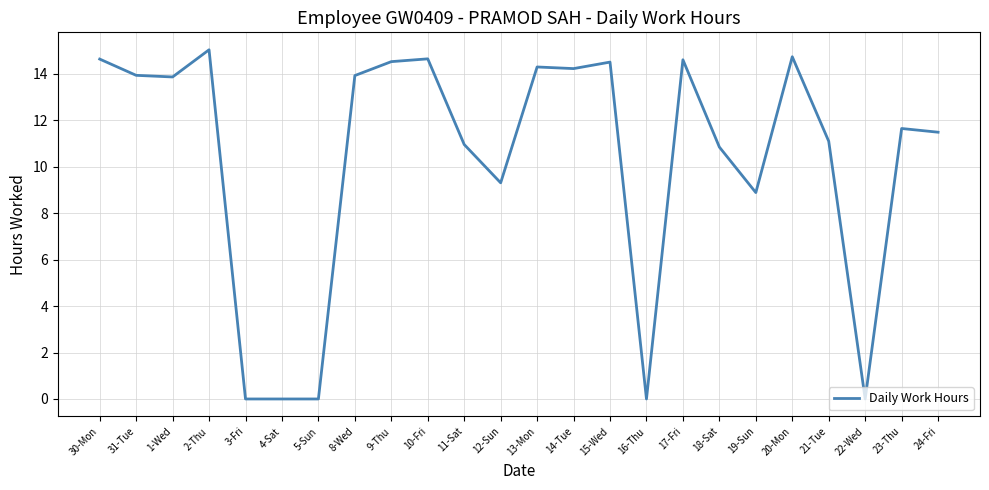

How many series are shown in this chart?

1